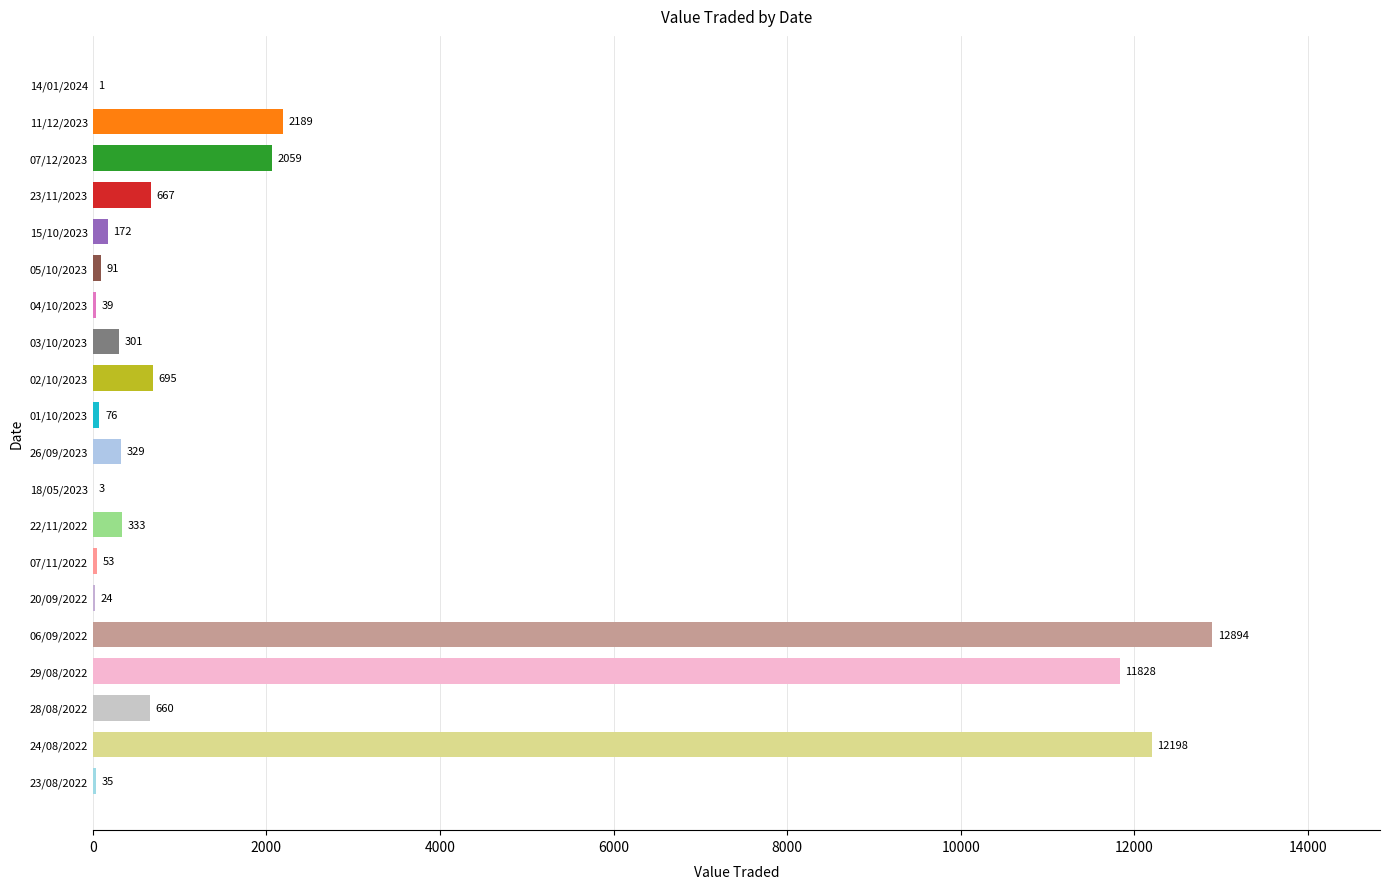

Between 28/08/2022 and 23/11/2023, which is larger?

23/11/2023